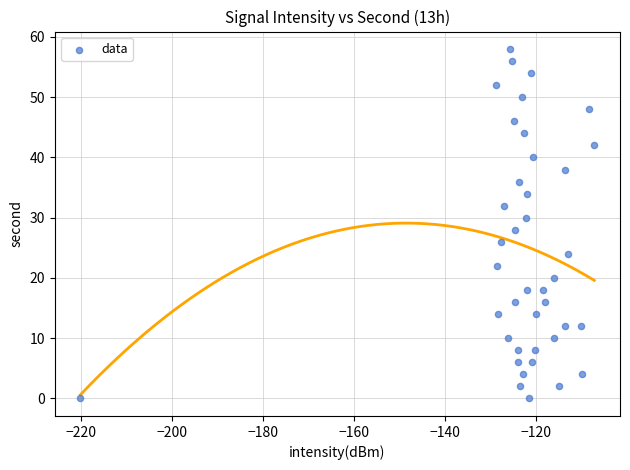

What is the range of Y values (max minus min)?

58